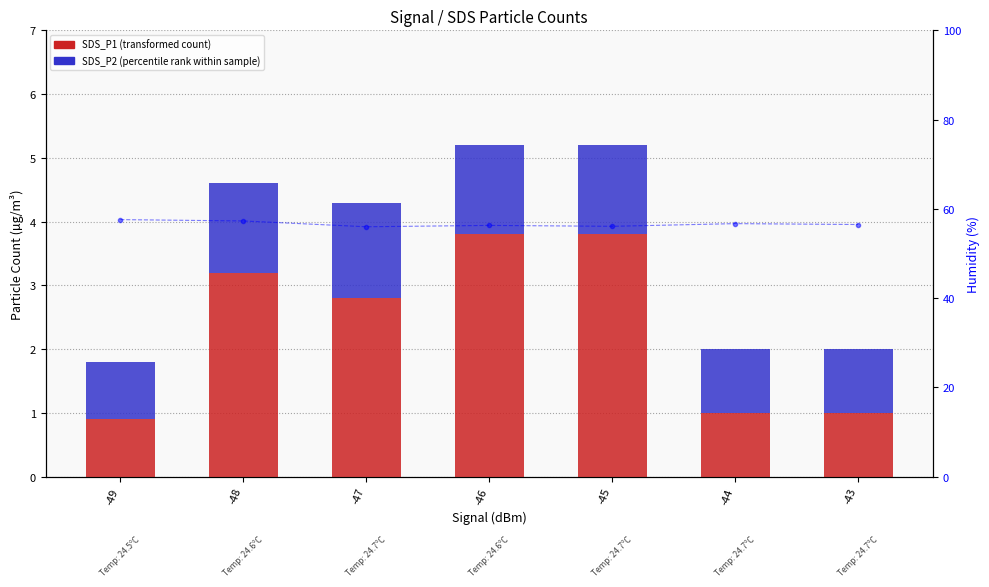

Rank the categories by SDS_P1 value from highest to lowest.

-46, -45, -48, -47, -44, -43, -49